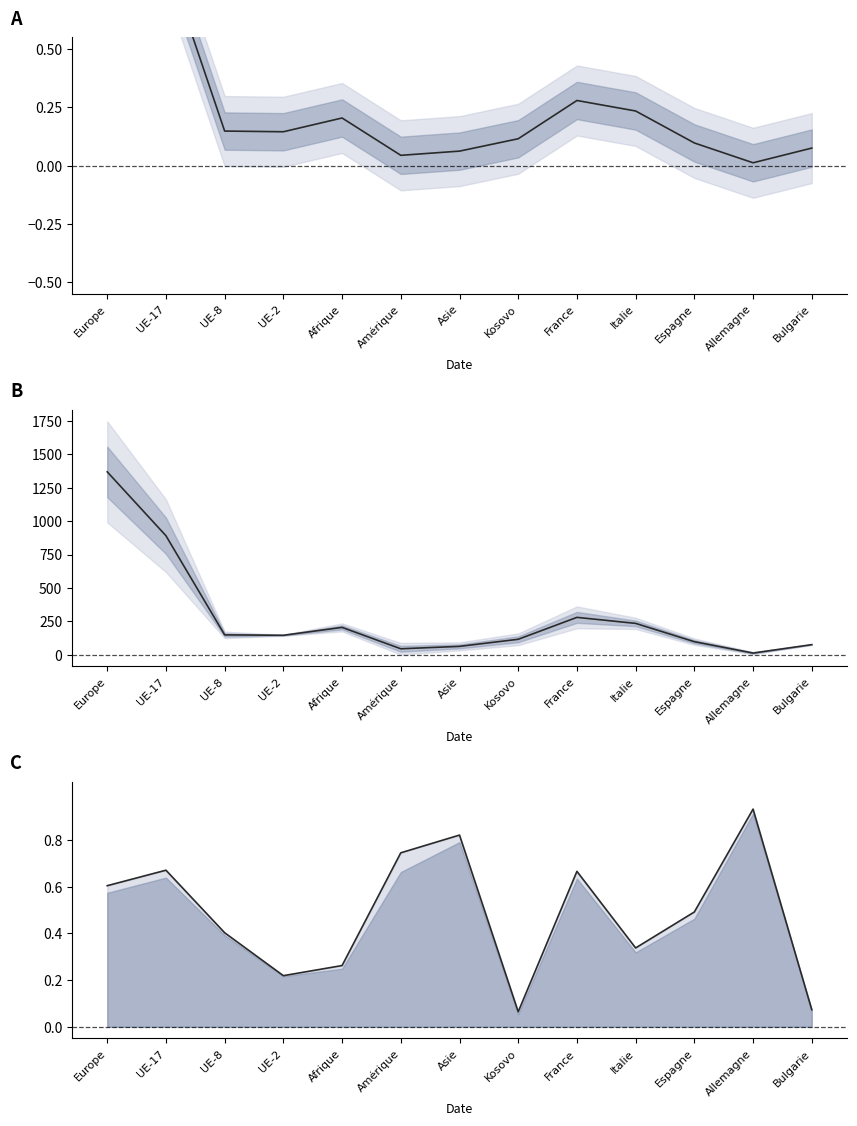

Reading left to right, extract all data points from this chart.

0.6	0.7	0.4	0.2	0.3	0.7	0.8	0.1	0.7	0.3	0.5	0.9	0.1